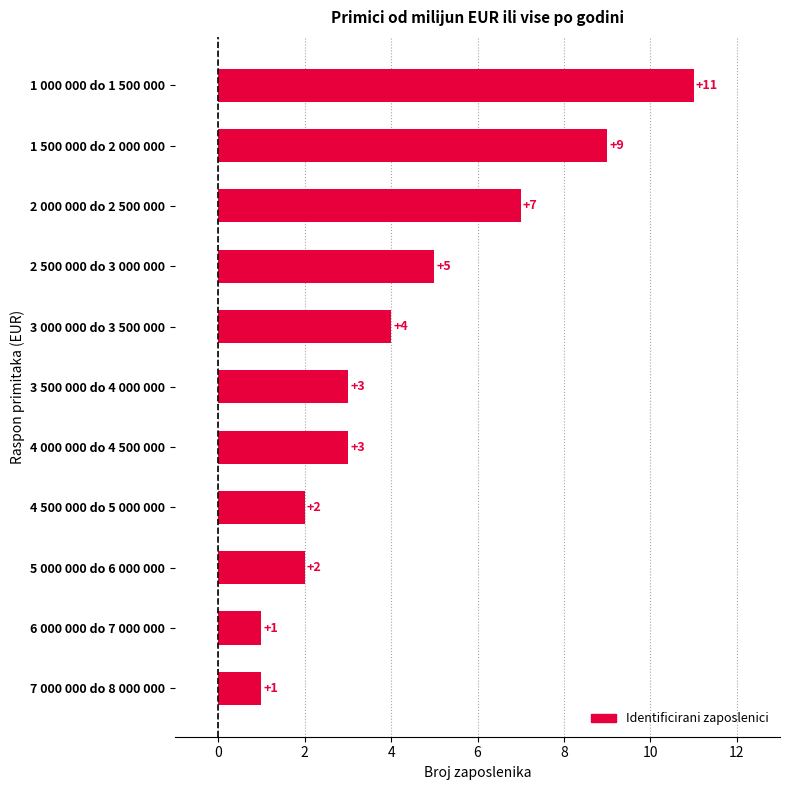

What is the maximum value shown in the chart?

11